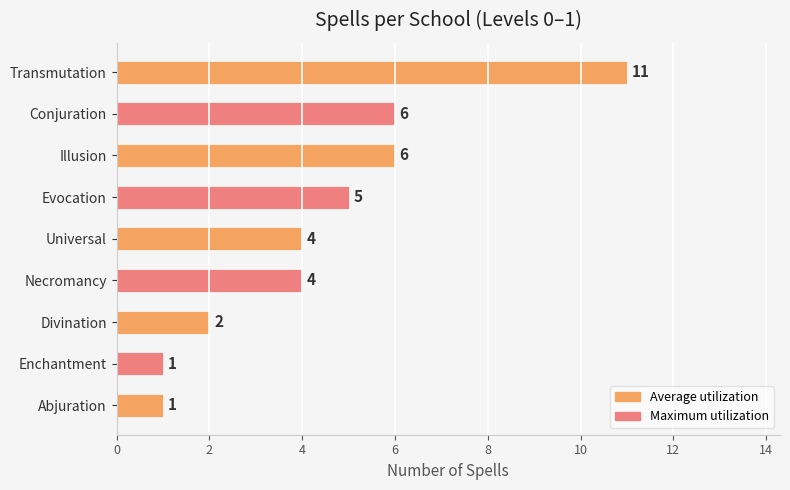

Reading bottom to top, what are all the values shown in this chart?

Abjuration=1	Enchantment=1	Divination=2	Necromancy=4	Universal=4	Evocation=5	Illusion=6	Conjuration=6	Transmutation=11